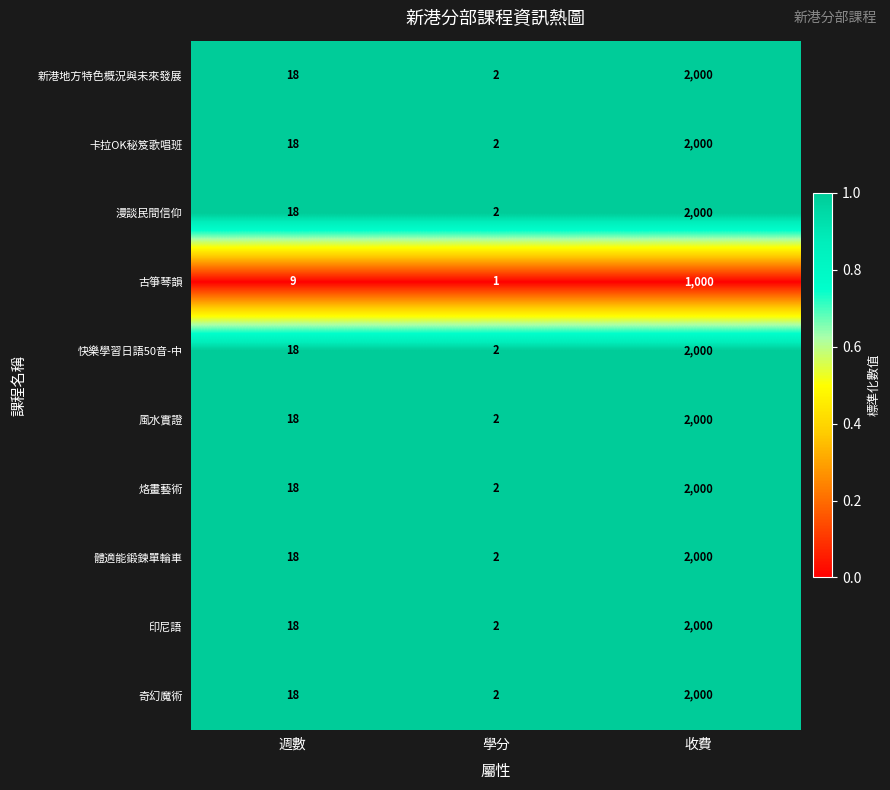

What is the highest value of the 奇幻魔術 series?

2000